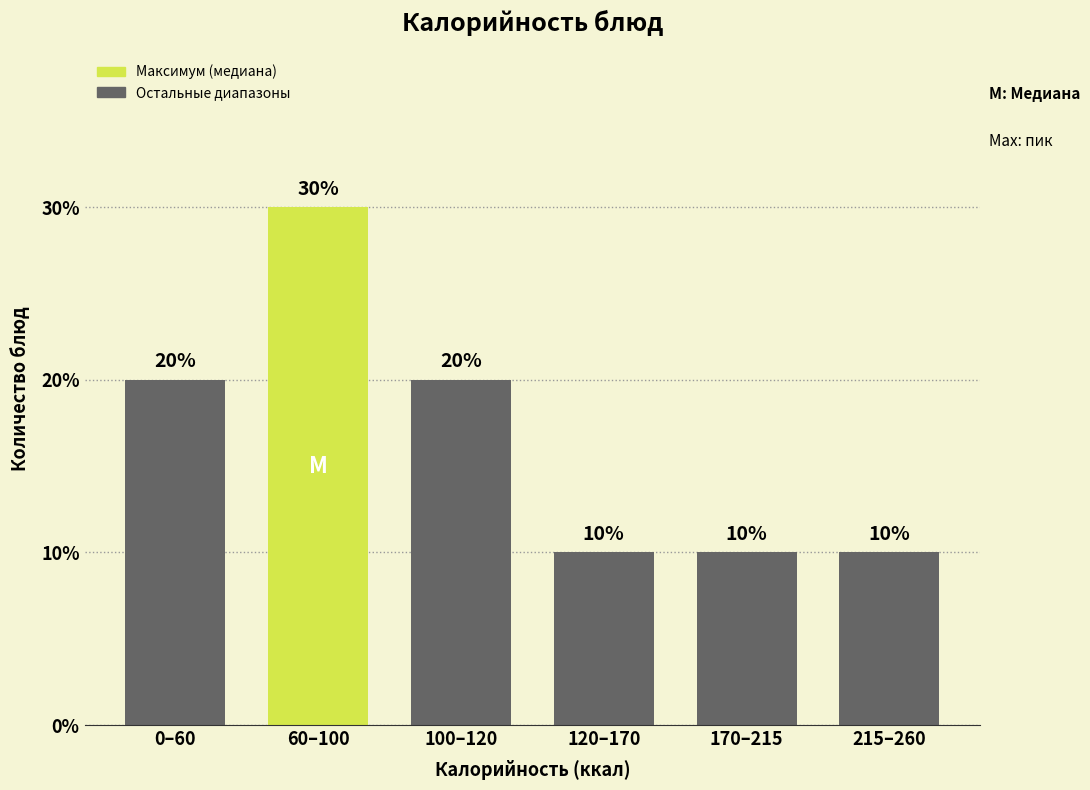

Reading right to left, what are all the values shown in this chart?

10	10	10	20	30	20